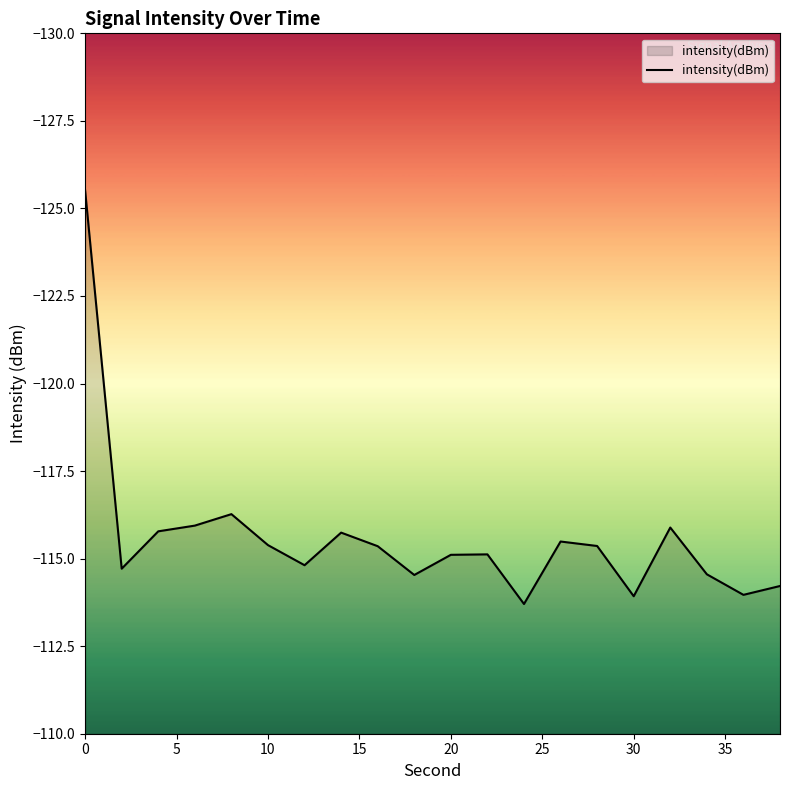

What is the smallest value displayed?

-125.5